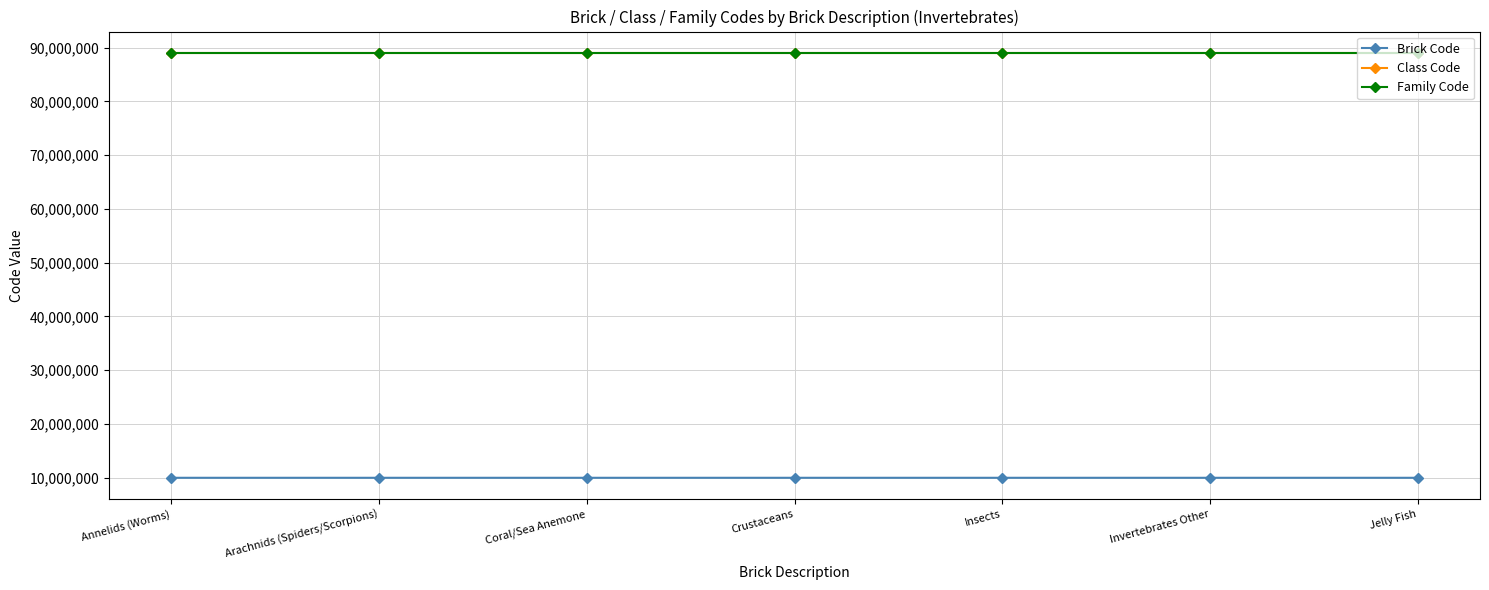

What value does the Family Code series have at Insects?

89020000